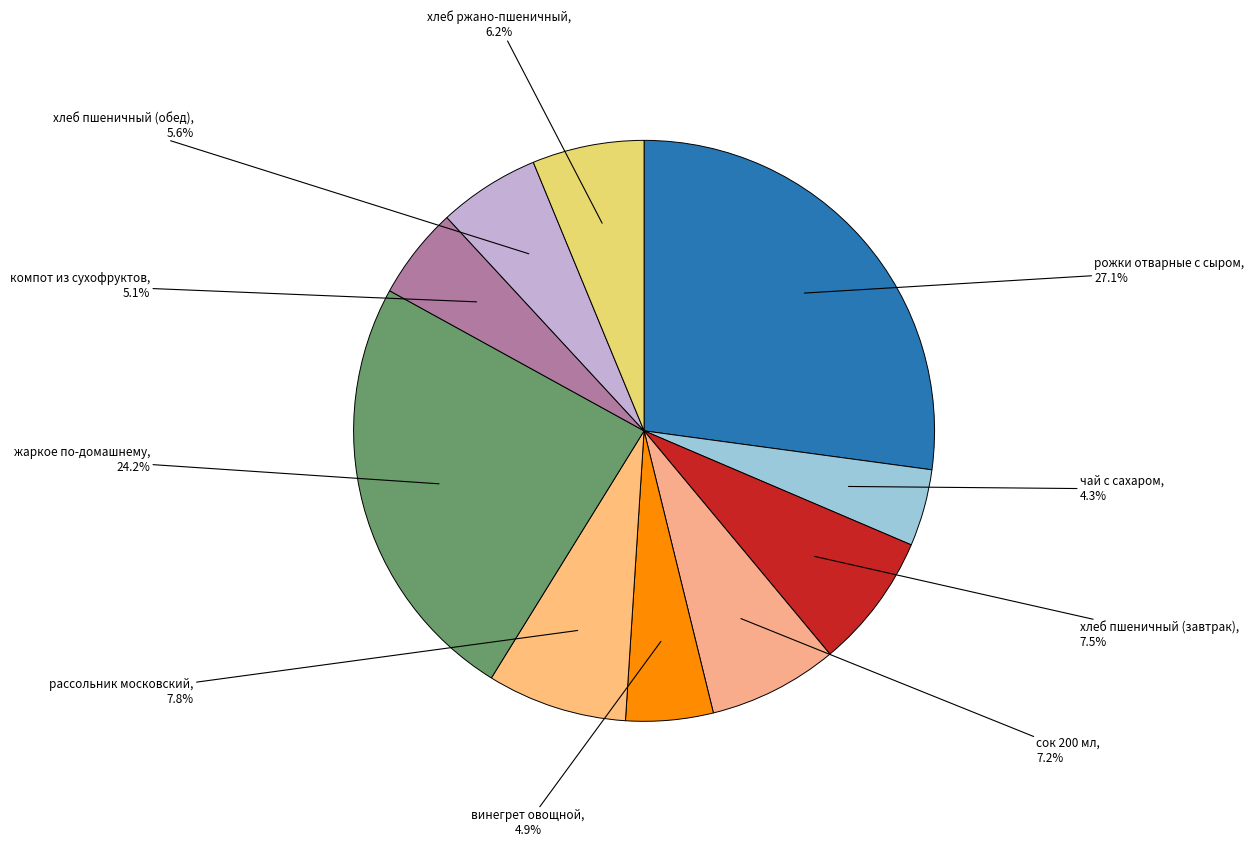

Count the number of slices in the pie.

10